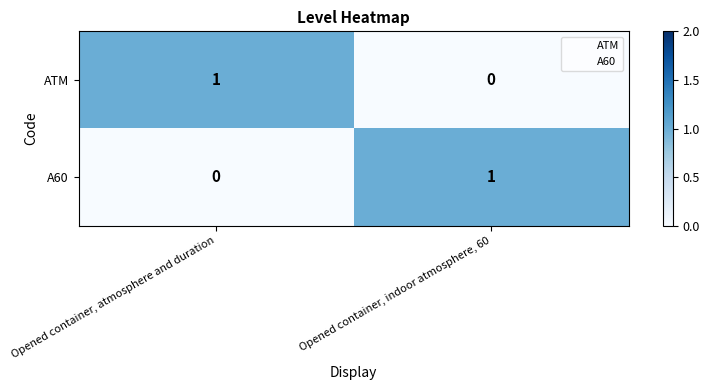

Reading right to left, extract all data points from this chart.

ATM: 0	1
A60: 1	0